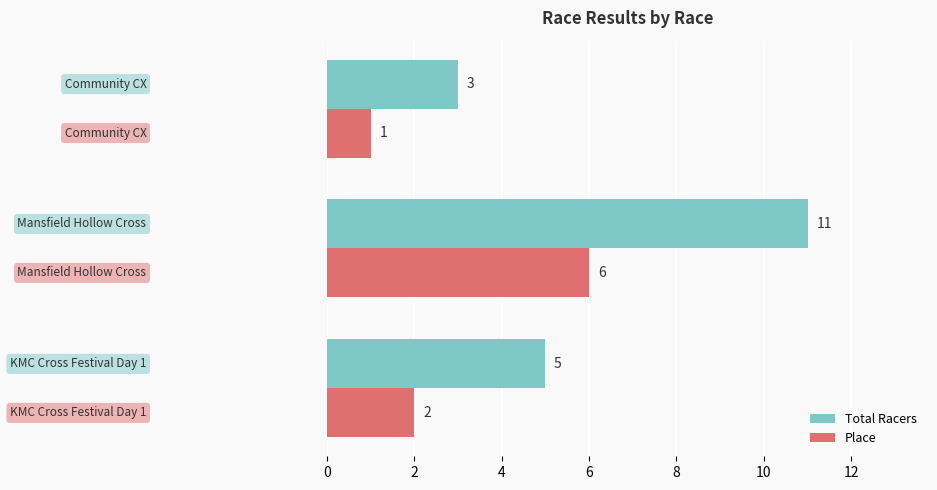

How many distinct data groups are displayed?

2